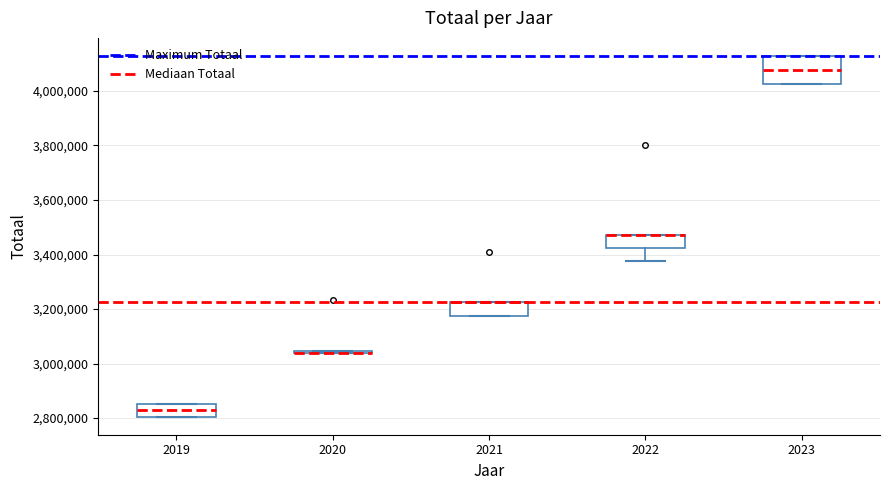

Reading left to right, transcribe this box plot: for each box, give where its median line is, the range the box spans, and where its two whiskers end, as read against the y-axis. The values are not printed on the chart, so give them approximately, as read against the axis.

2019: median 2820000, box 2800000 to 2860000, whiskers 2800000 to 2860000
2020: box collapsed to a line at 3040000, whiskers 3040000 to 3040000
2021: median 3220000 (drawn on the box's upper edge), box 3180000 to 3220000, whiskers 3180000 to 3220000
2022: median 3480000 (drawn on the box's upper edge), box 3420000 to 3480000, whiskers 3380000 to 3480000
2023: median 4080000, box 4020000 to 4120000, whiskers 4020000 to 4120000